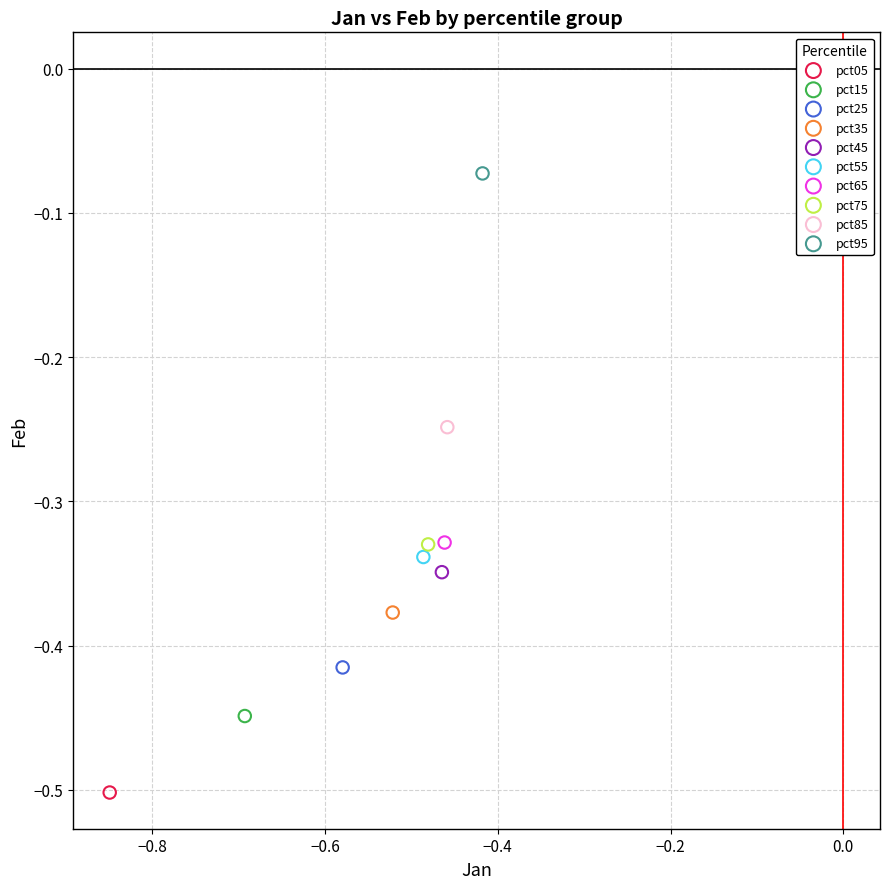

Which series contains the lowest Y value?

pct05